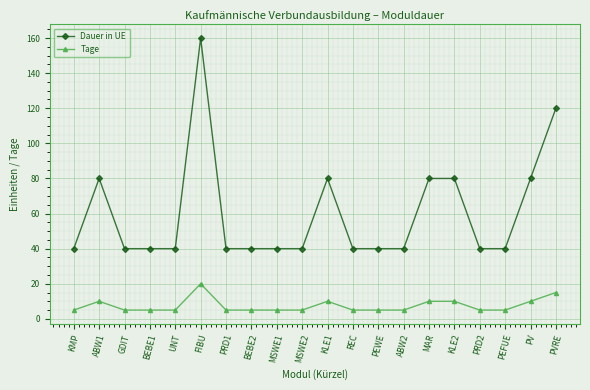

Rank the series by their maximum value, from lowest to highest.

Tage, Dauer in UE